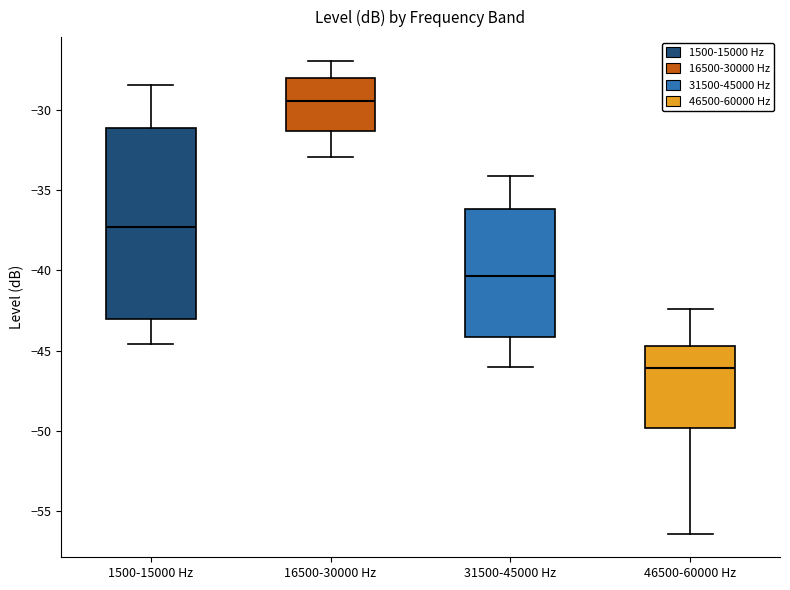

Which box's median line is the lowest?

46500-60000 Hz